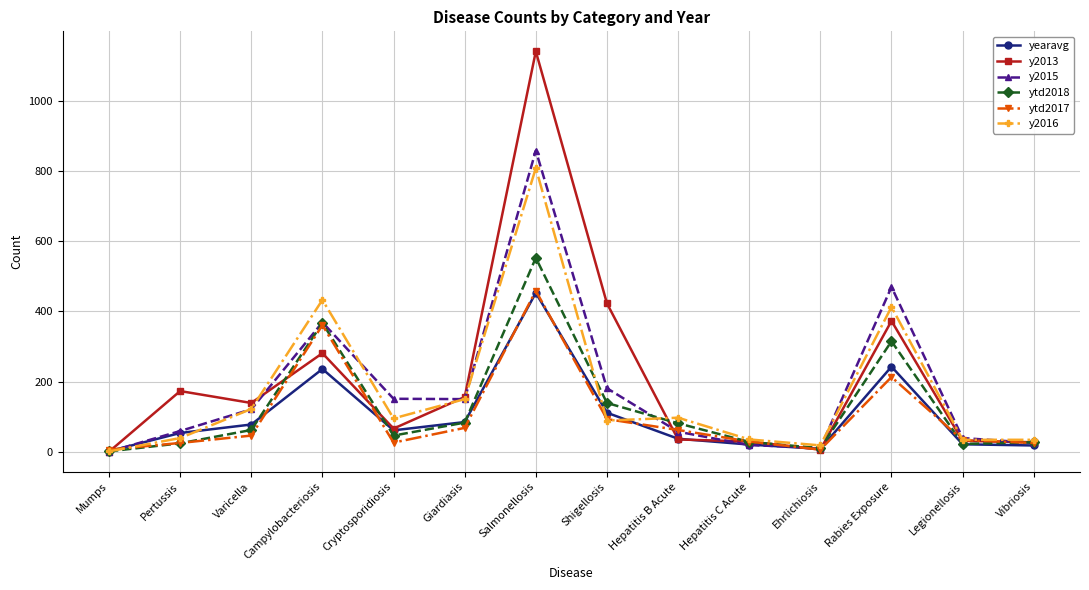

True or false: ytd2018 has more than 0 interior local peaks.

True